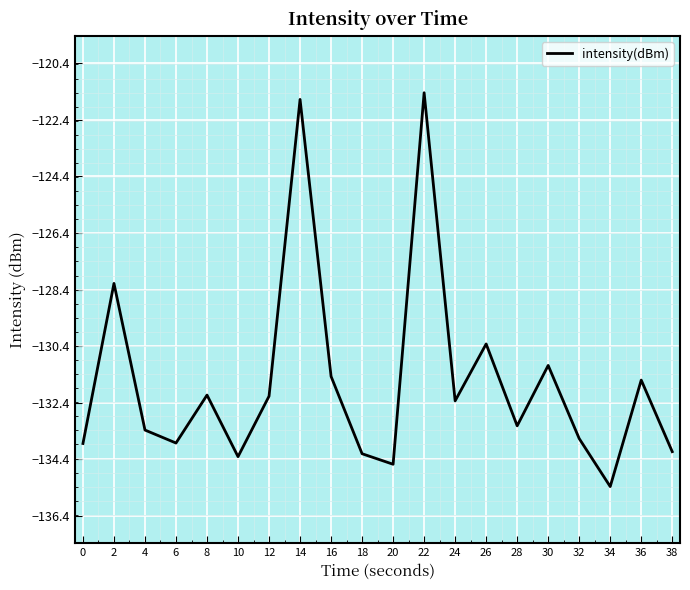

What is the change in value from 8 to 34?

-3.2